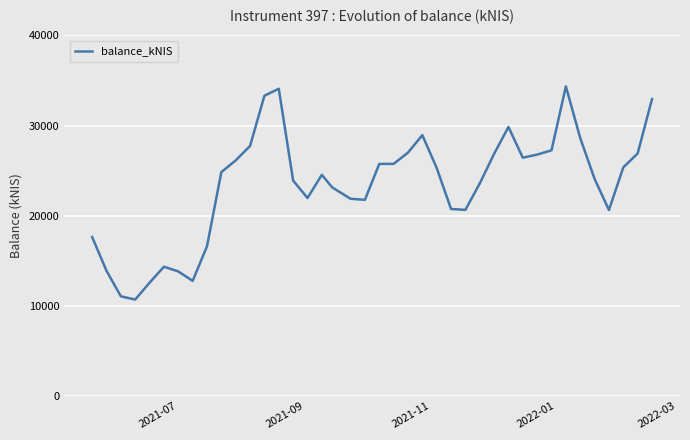

What is the greatest value displayed?

34349.6